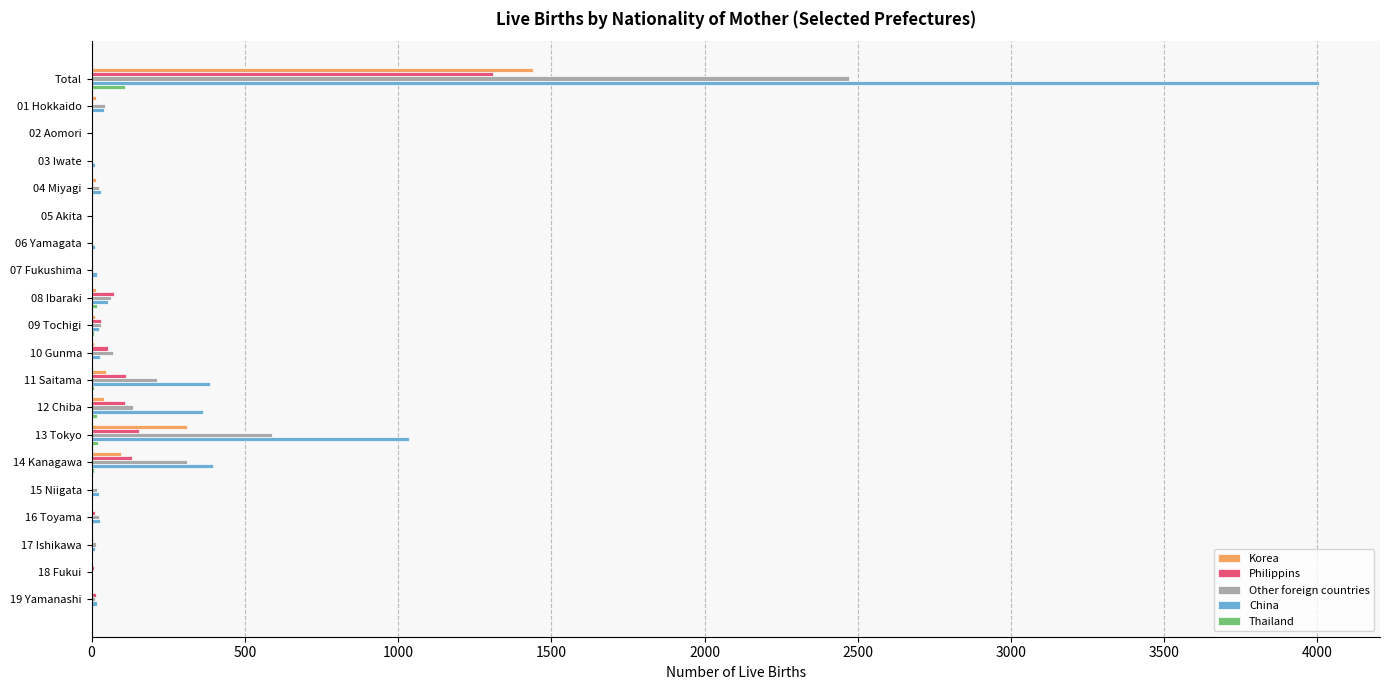

What is the maximum value for China?

4004